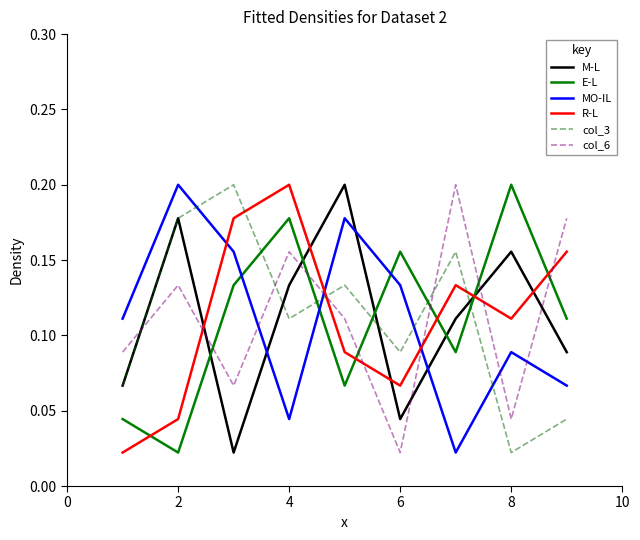

Does the chart display data point markers on the line(s)?

No